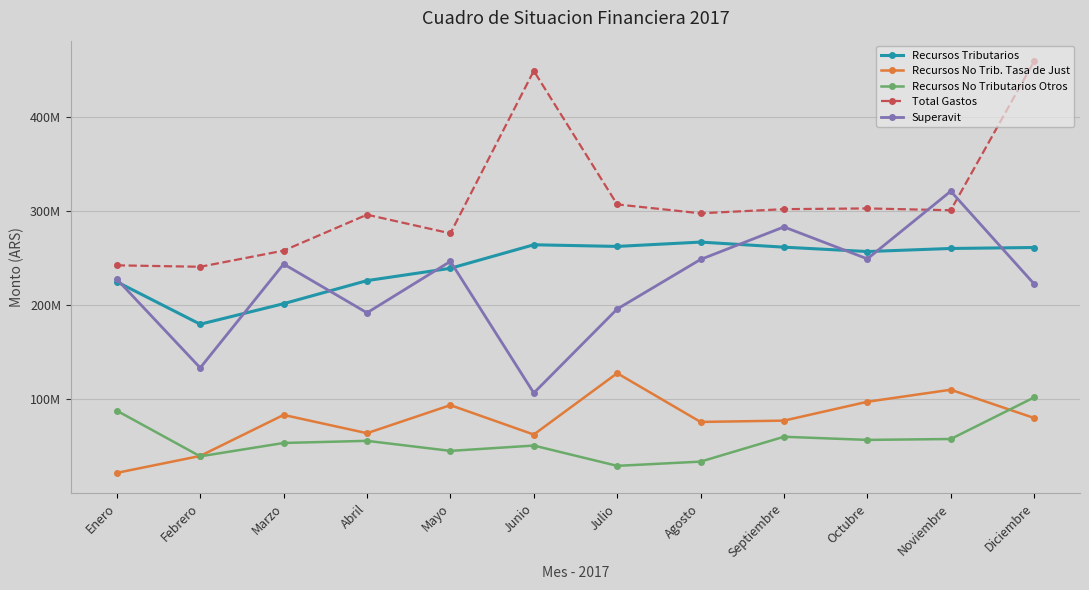

At which category is the sum across all series the highest?

Diciembre